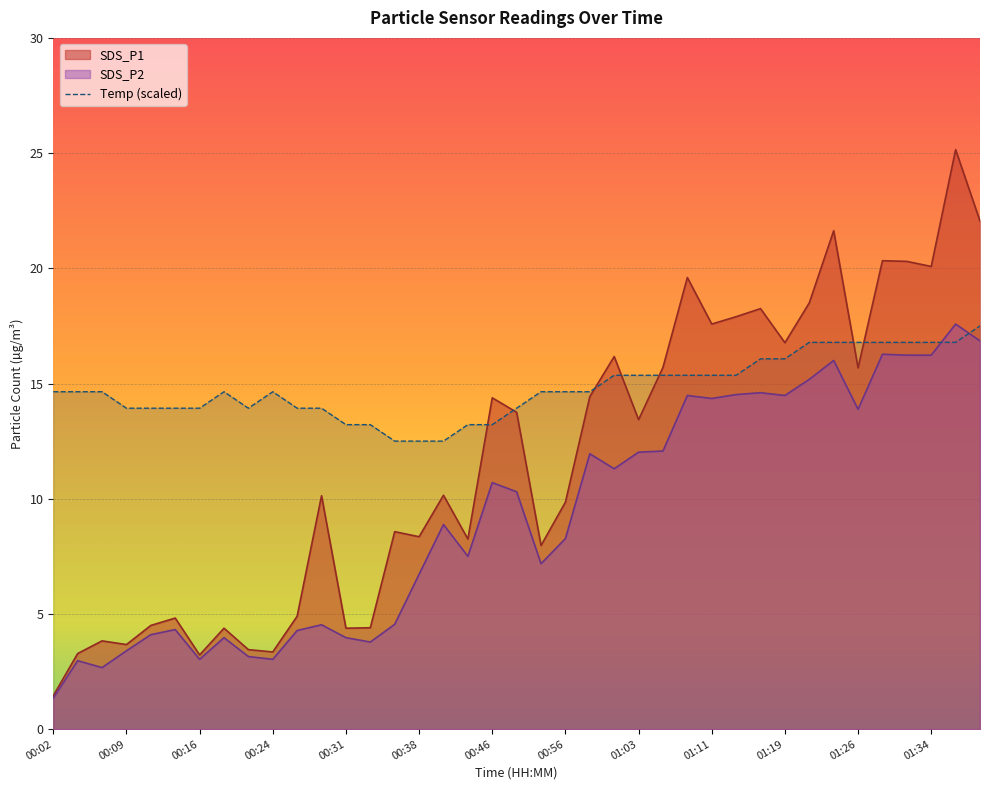

List the series in order of their overall mean, lowest first.

SDS_P2, SDS_P1, Temp (scaled)